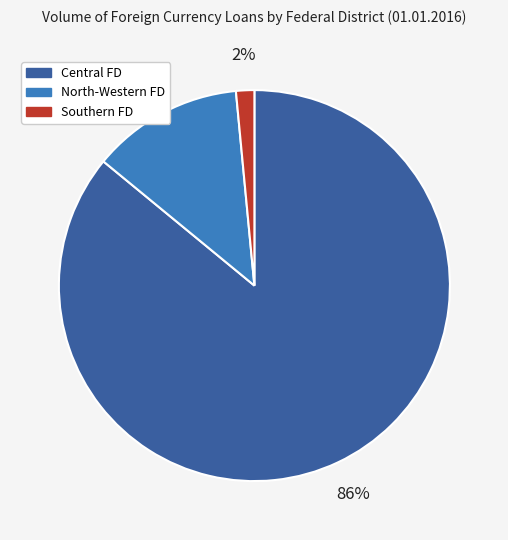

Is there any slice that represents more than half of the pie?

Yes